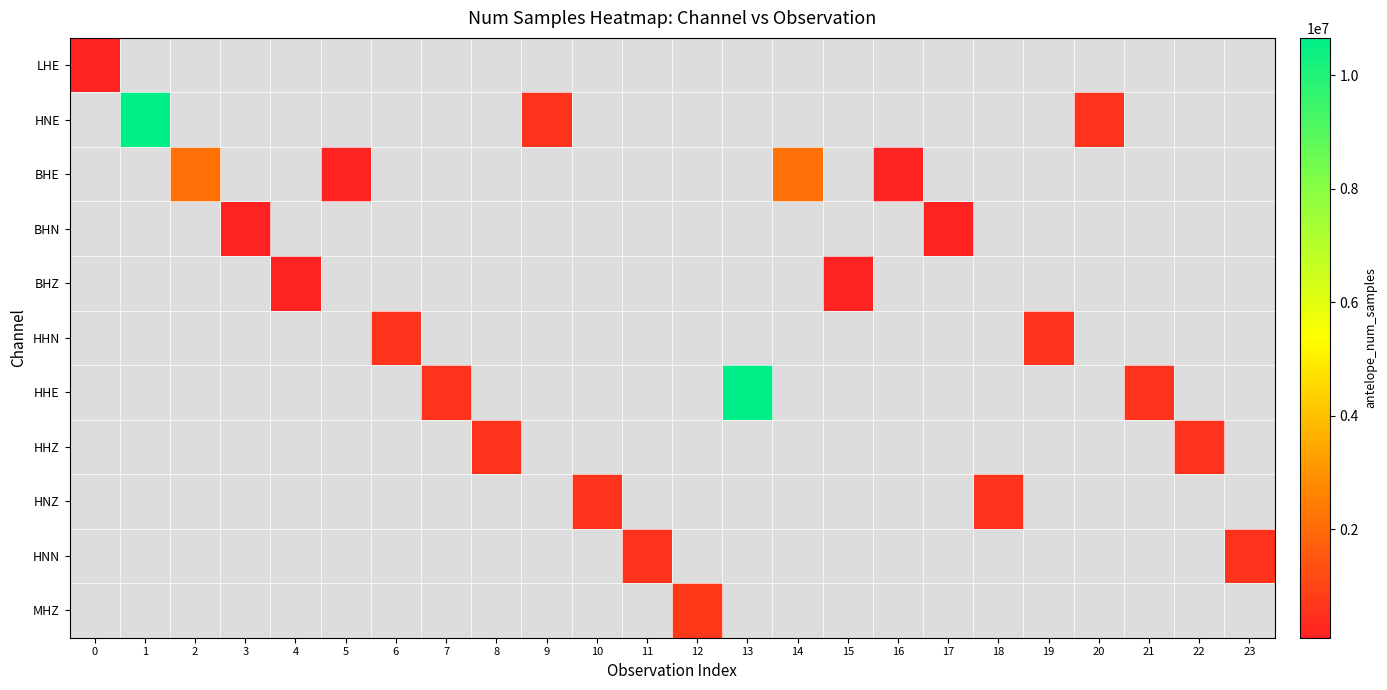

Which has a higher value, 23 or 4?

4